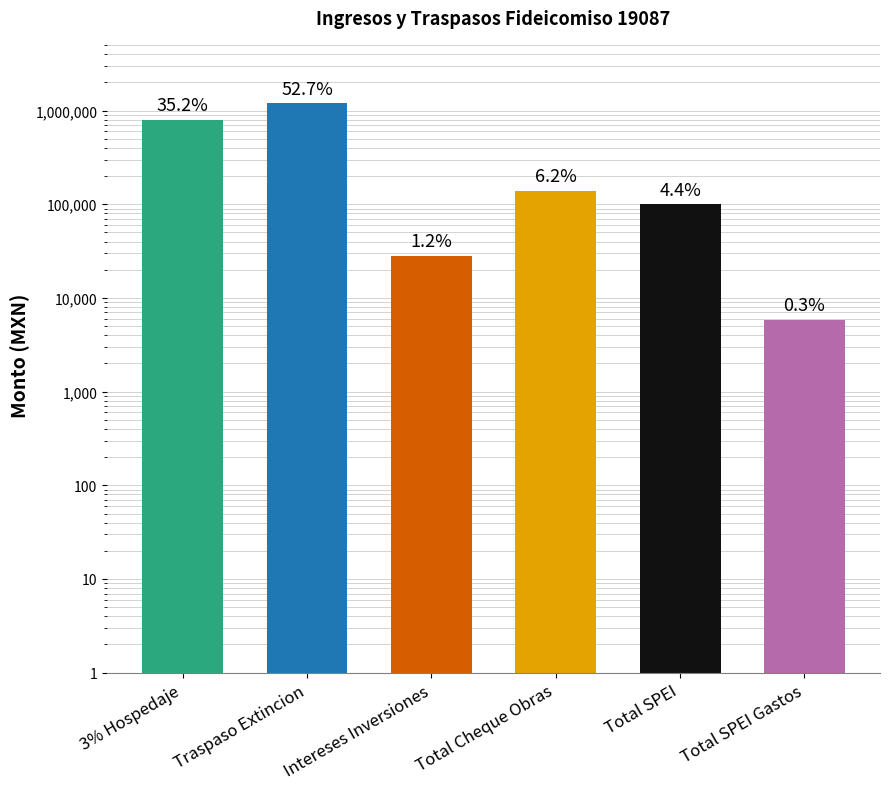

True or false: the data shows 1192344.1 at Traspaso Extincion.

True